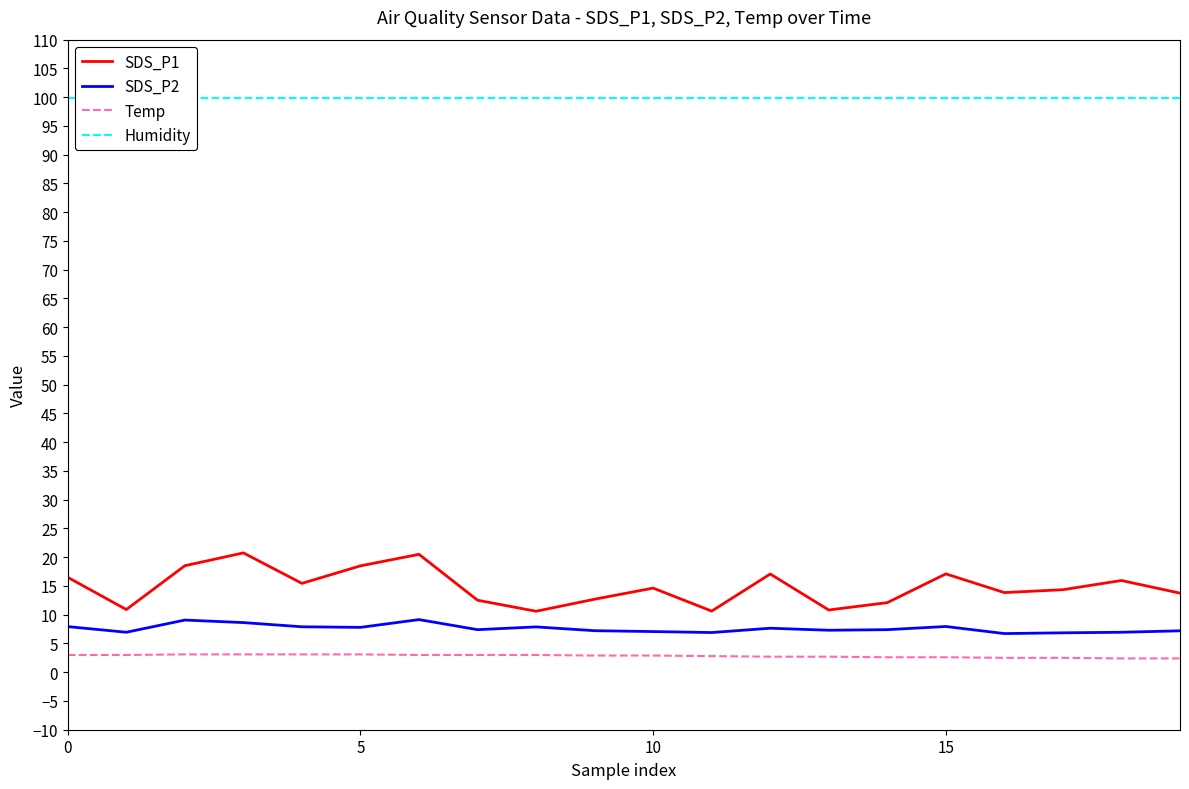

At which label does SDS_P1 first exceed 14?

0